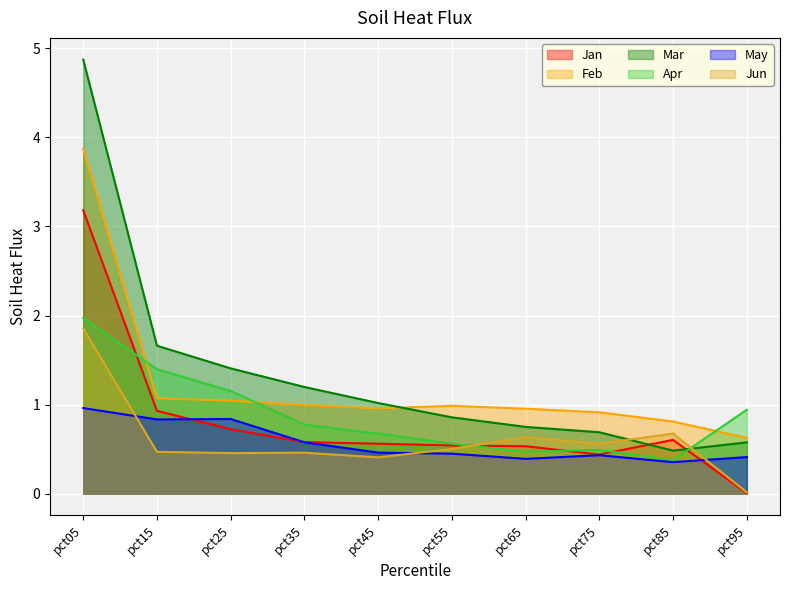

Which label corresponds to the largest value in the chart?

pct05